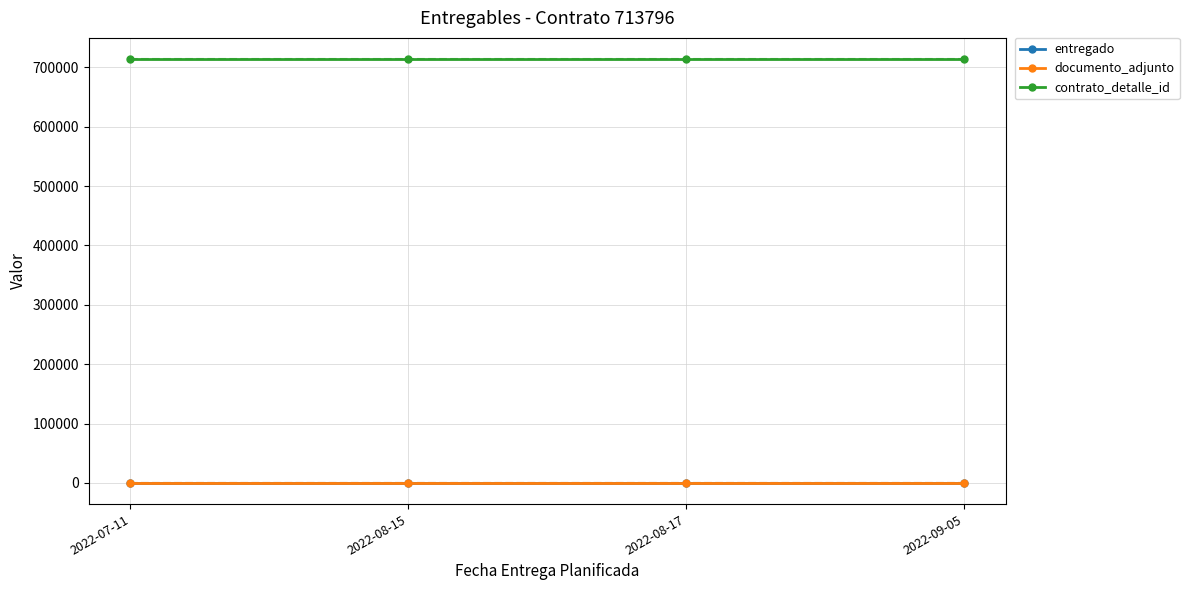

What is the sum of all entregado values?

4